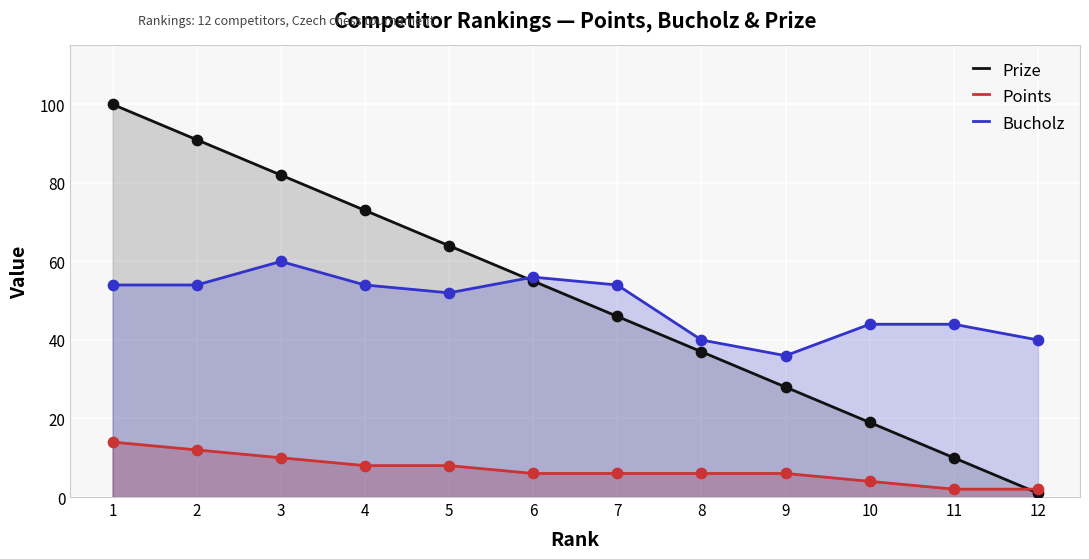

At which category is the sum across all series the highest?

1